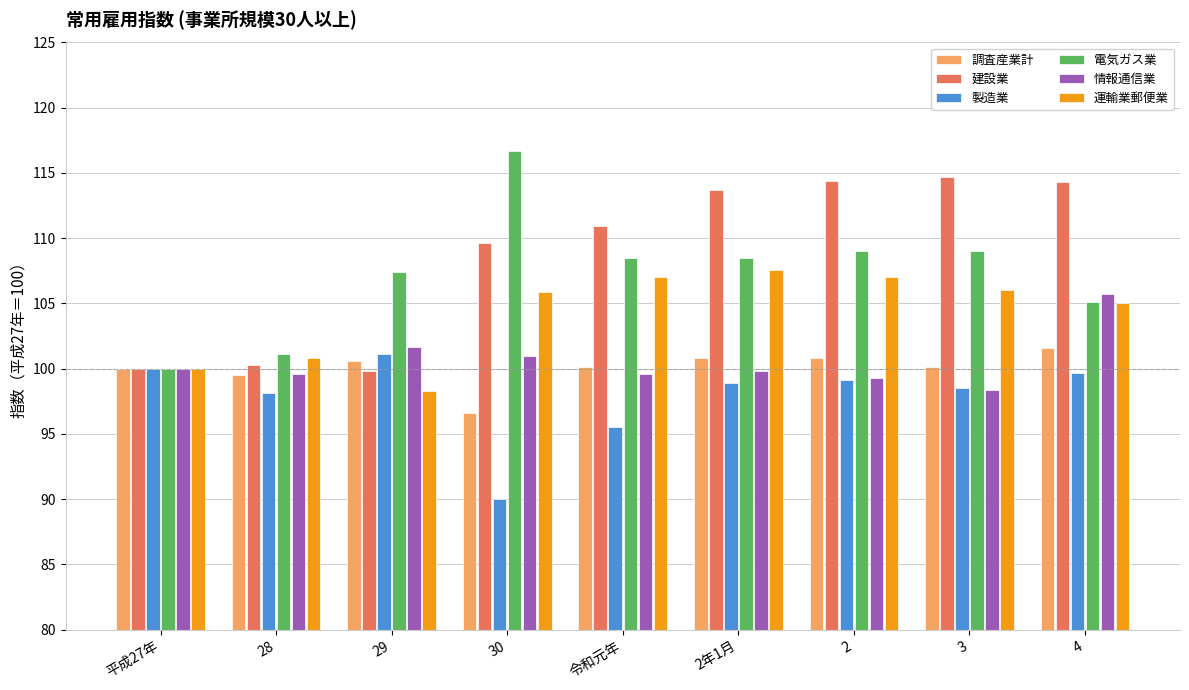

What is the spread (max minus min) of values at 30?

26.7